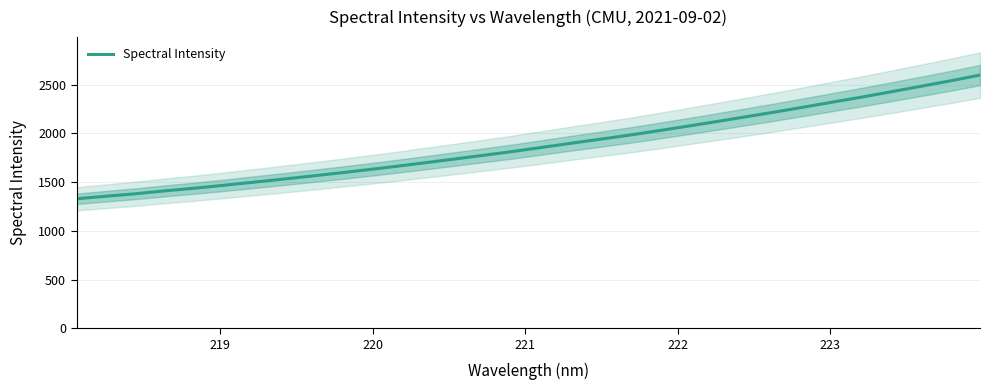

Does the chart display data point markers on the line(s)?

No